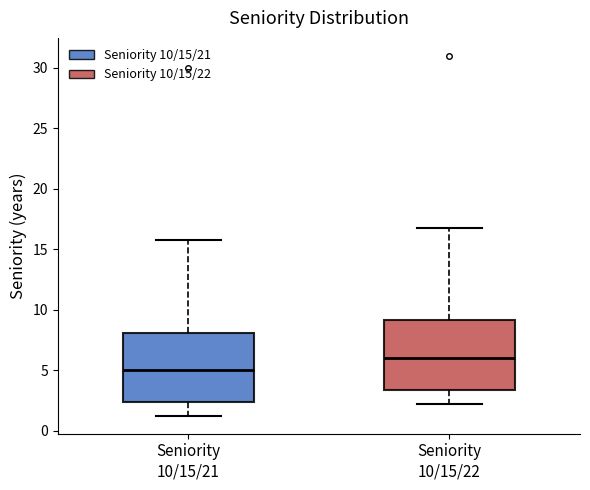

Which box's median line is the lowest?

Seniority 10/15/21